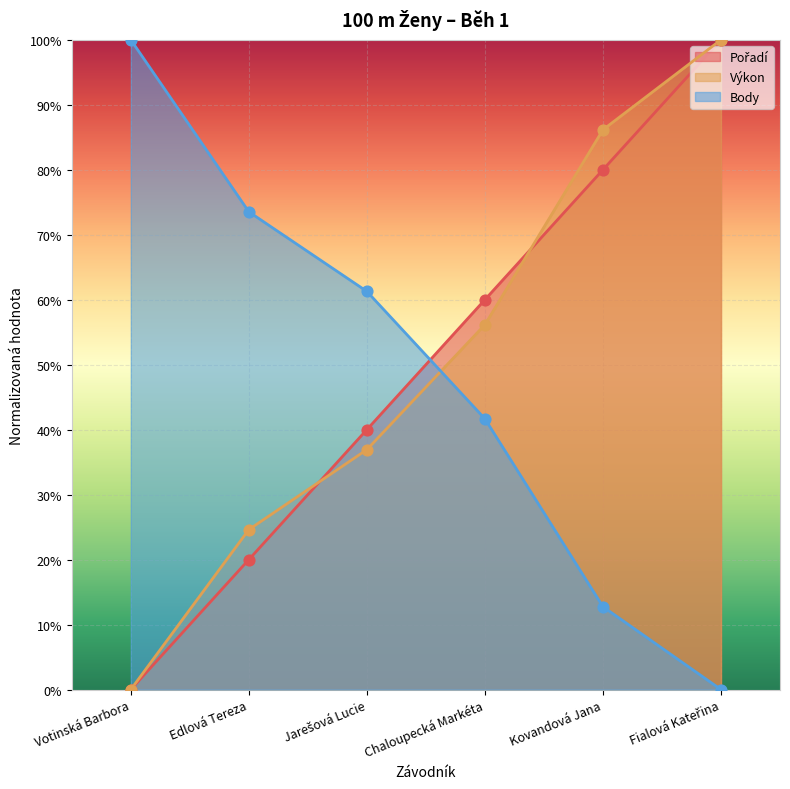

Which series reaches the minimum Y coordinate?

Pořadí